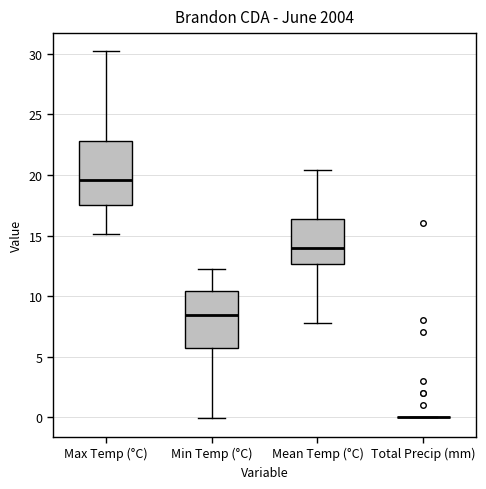

Which box is the tallest, from its lower edge to its upper edge?

Max Temp (°C)